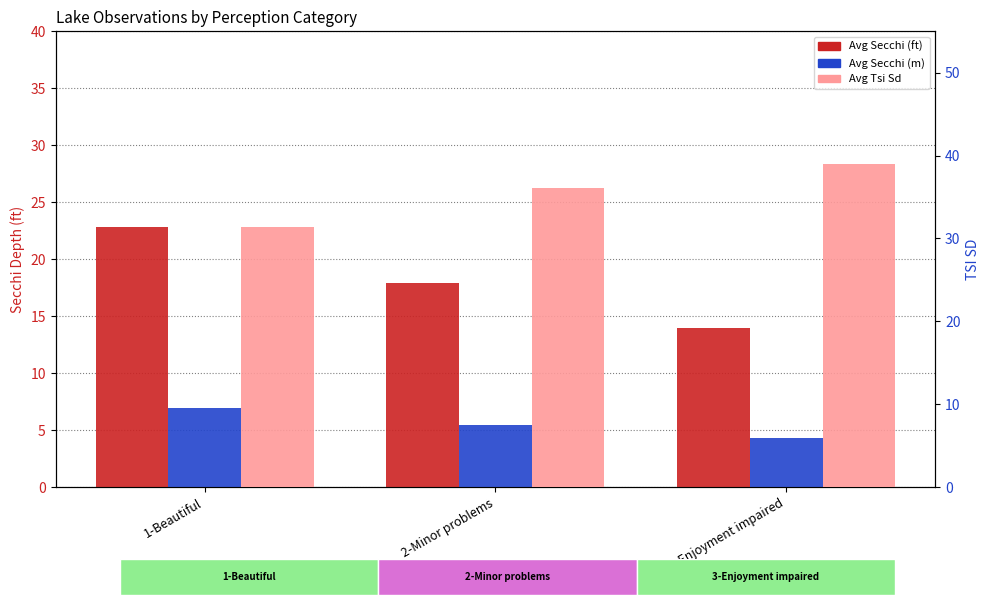

How many distinct data groups are displayed?

3